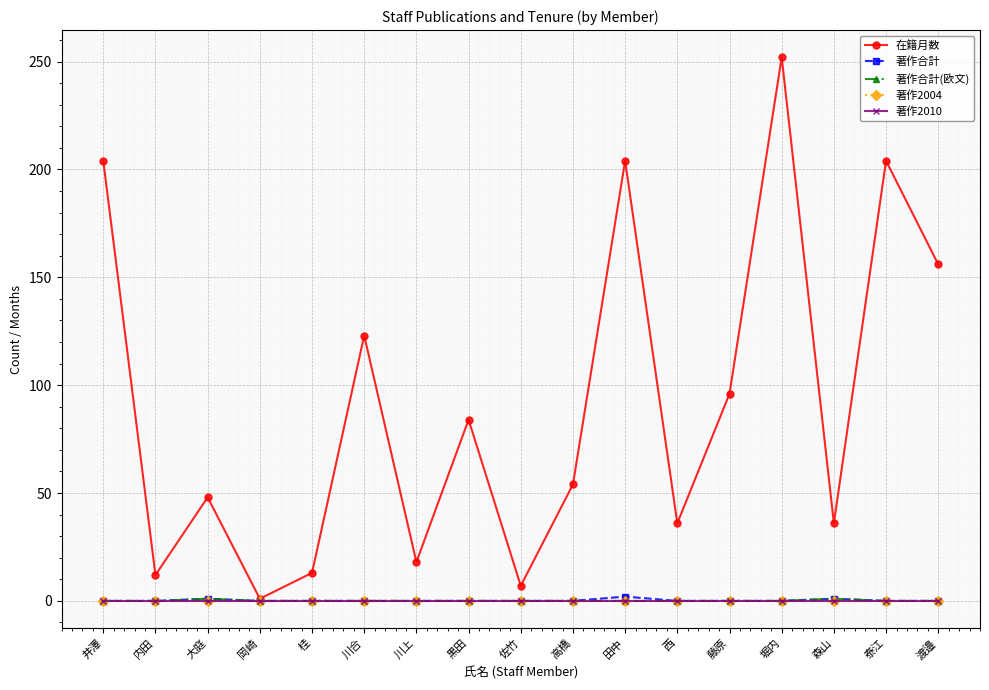

Rank the series at 森山 from highest to lowest value.

在籍月数, 著作合計, 著作合計(欧文), 著作2004, 著作2010